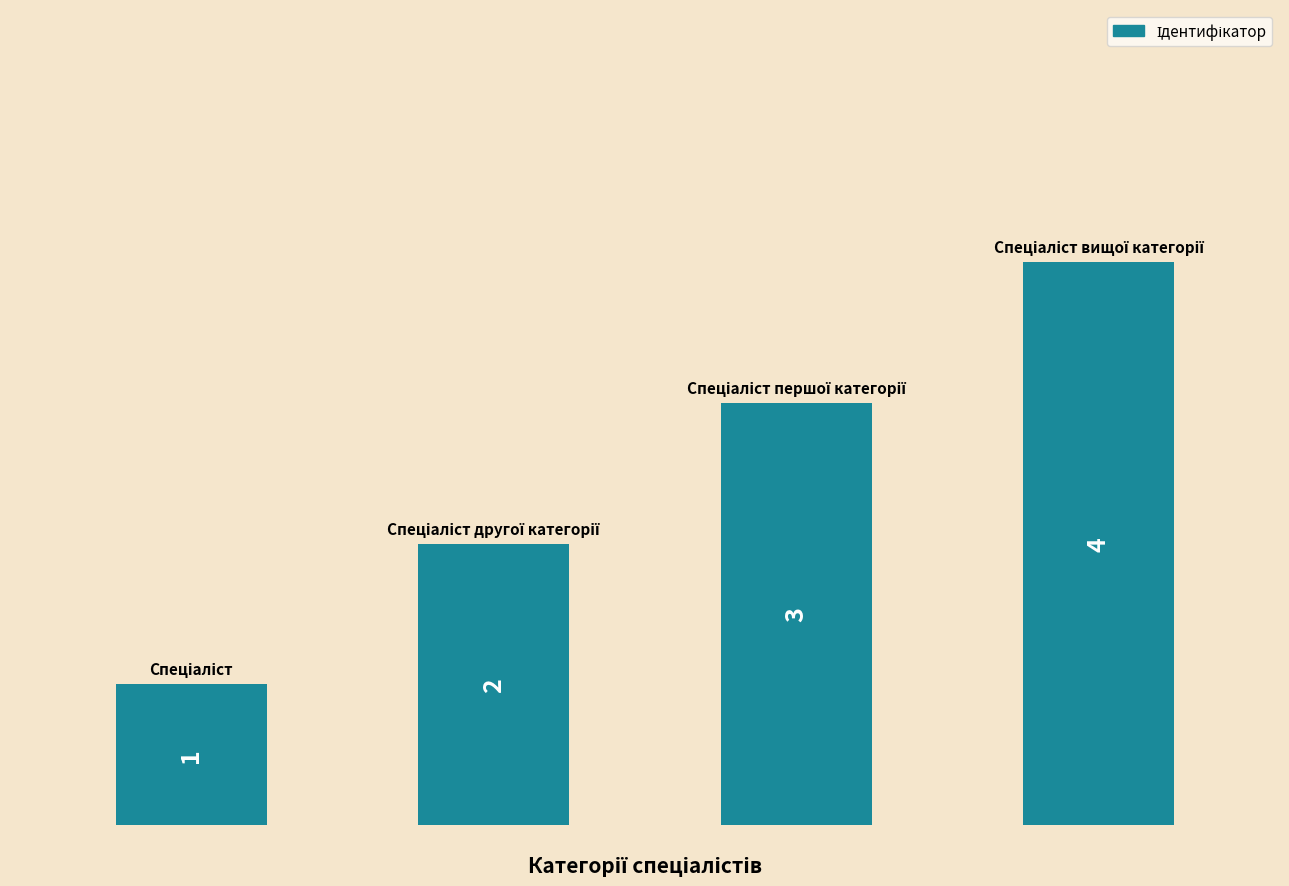

What is the greatest value displayed?

4